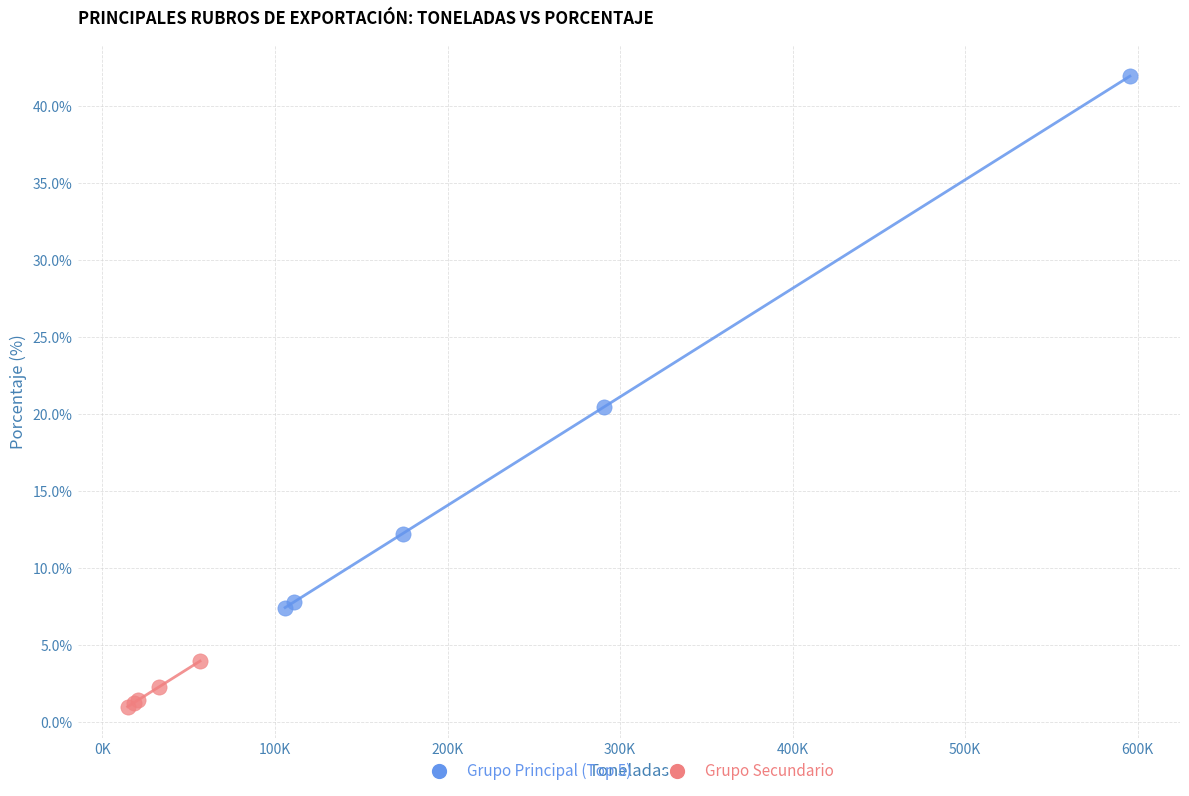

Which series has the largest Y range (max minus min)?

Grupo Principal (Top 5)